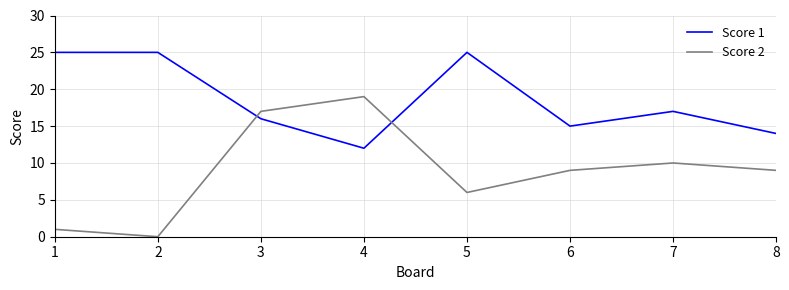

How many intersections are there between Score 2 and Score 1?

2